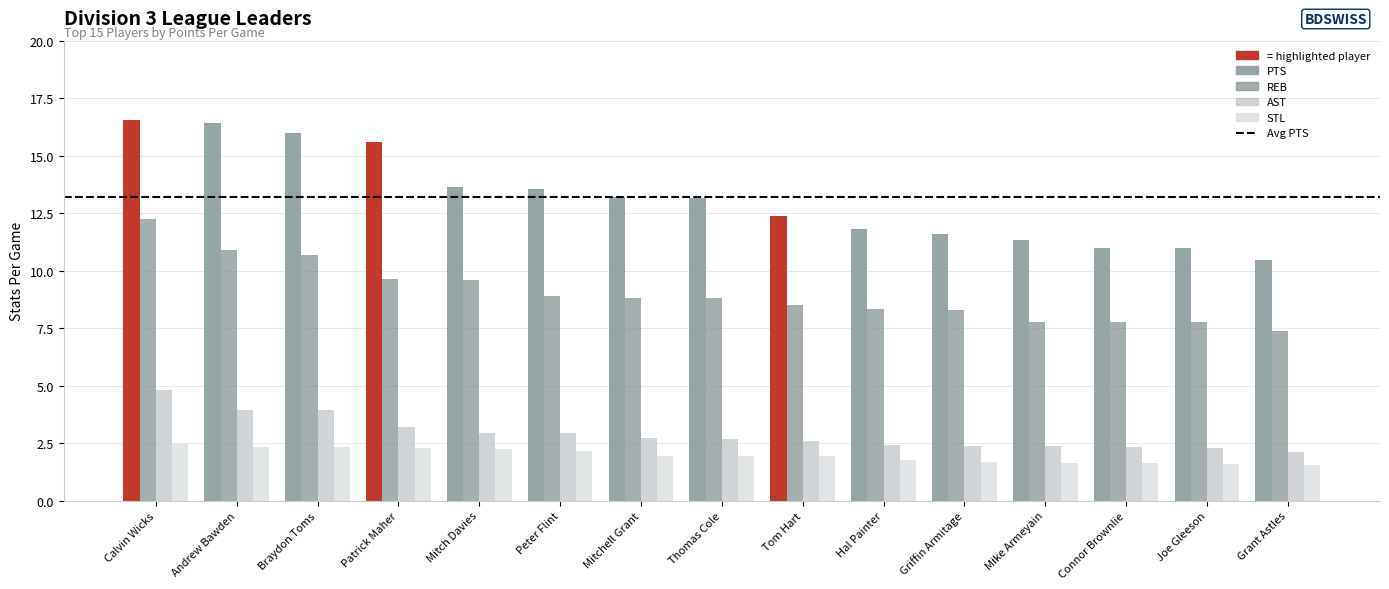

What is the total value across all series at Joe Gleeson?

11.6